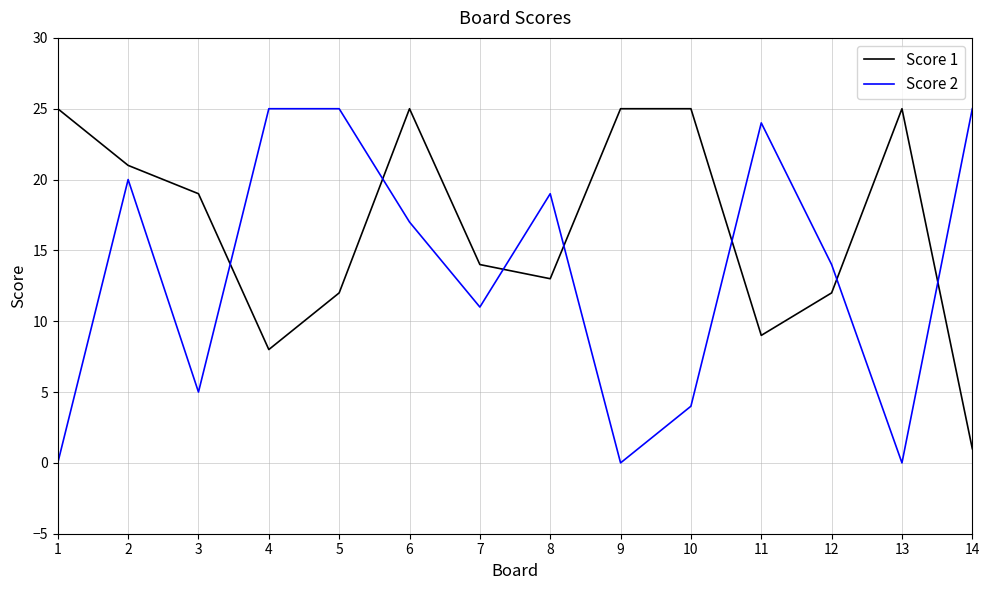

True or false: Score 1 and Score 2 cross at least once.

True